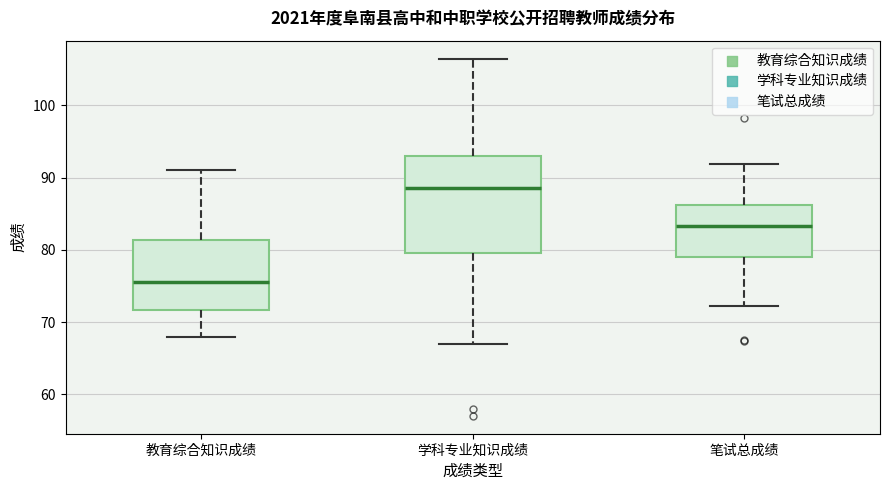

Which box has the lowest median line?

教育综合知识成绩